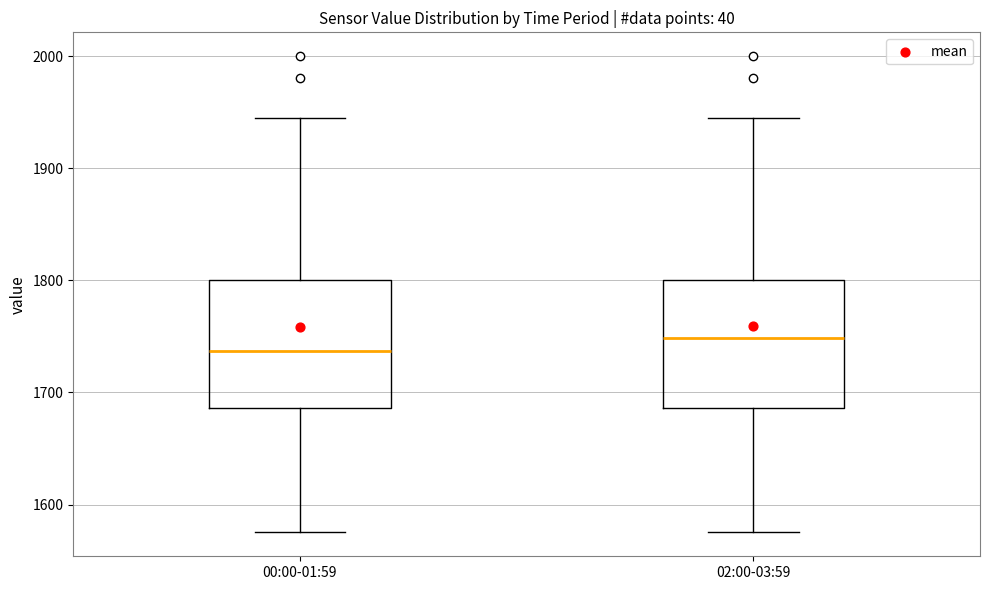

Which box has the highest median line?

02:00-03:59